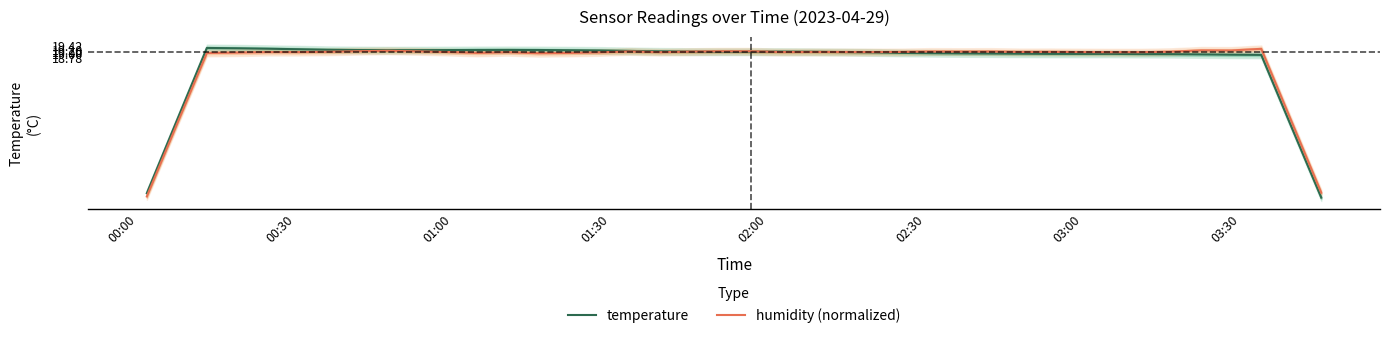

Which series has the largest range (max minus min)?

temperature